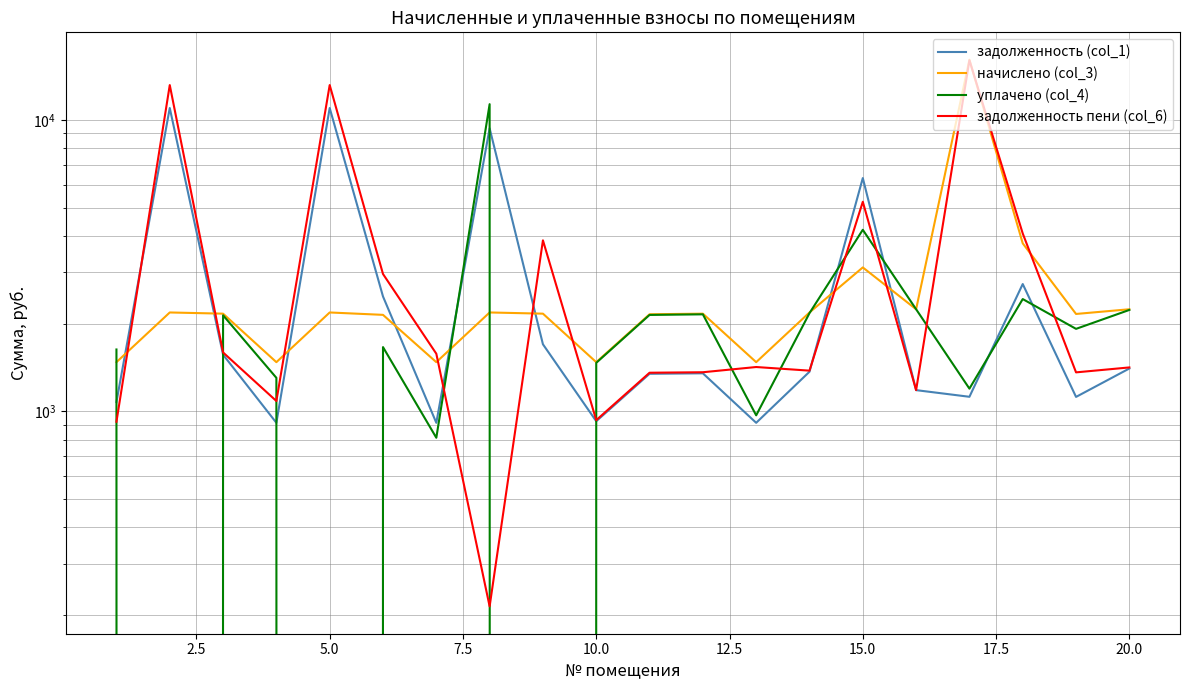

What are all the series names shown in the legend?

задолженность (col_1), начислено (col_3), уплачено (col_4), задолженность пени (col_6)